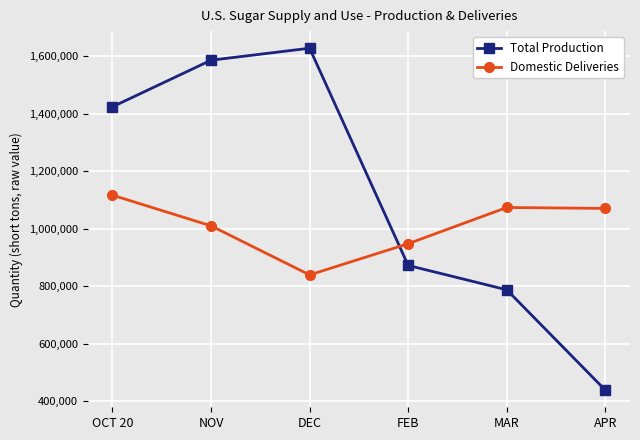

True or false: Domestic Deliveries and Total Production cross at least once.

True